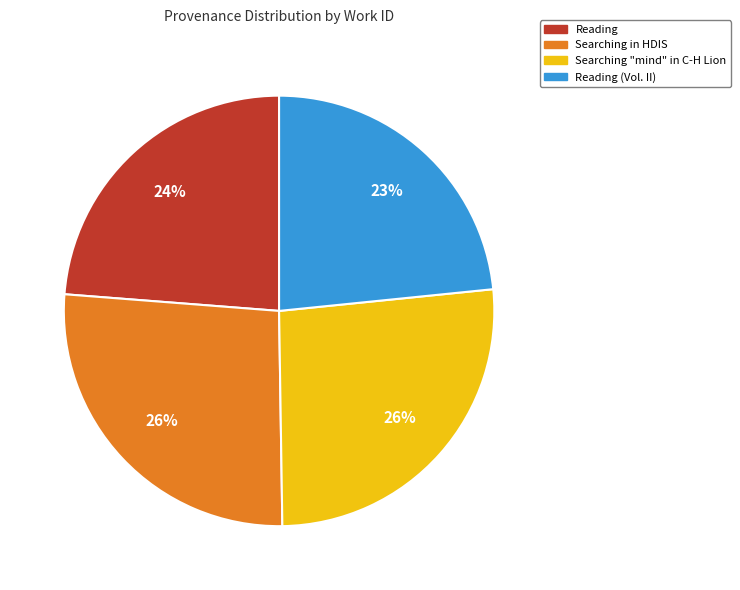

To the nearest percent, what is the average slice percentage?

25%